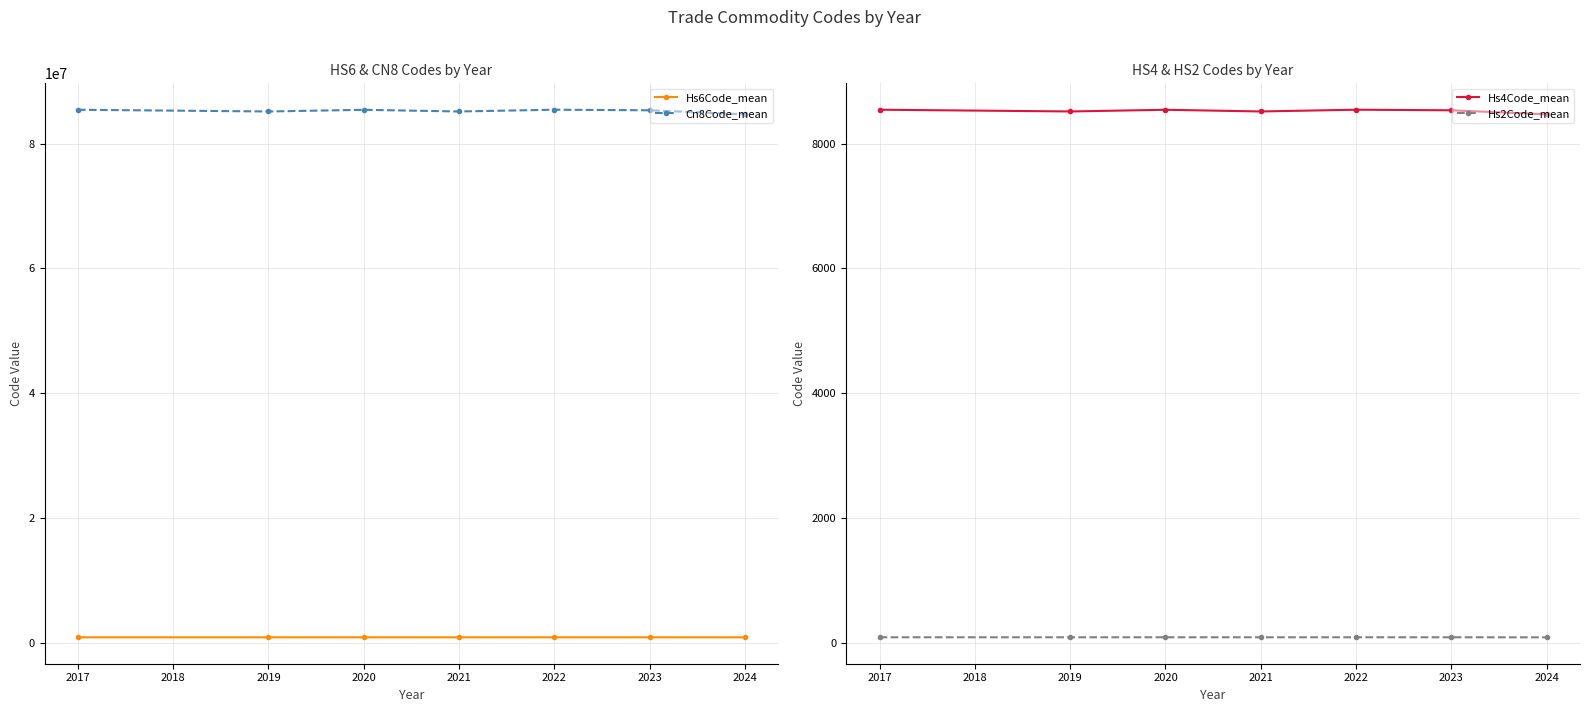

True or false: Cn8Code_mean and Hs6Code_mean intersect in this chart.

False